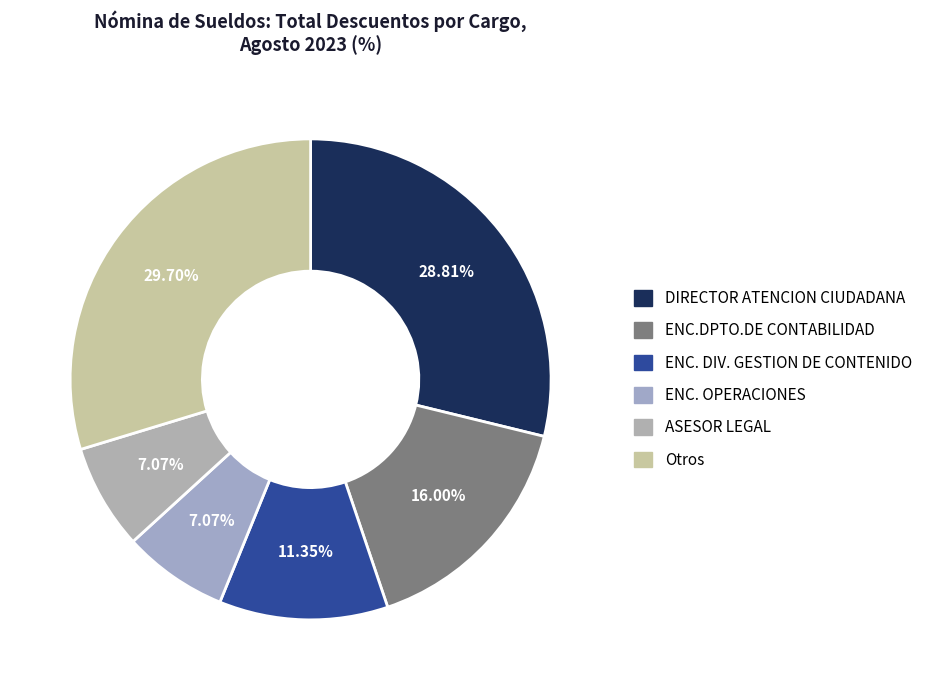

How many slices are in this pie chart?

6